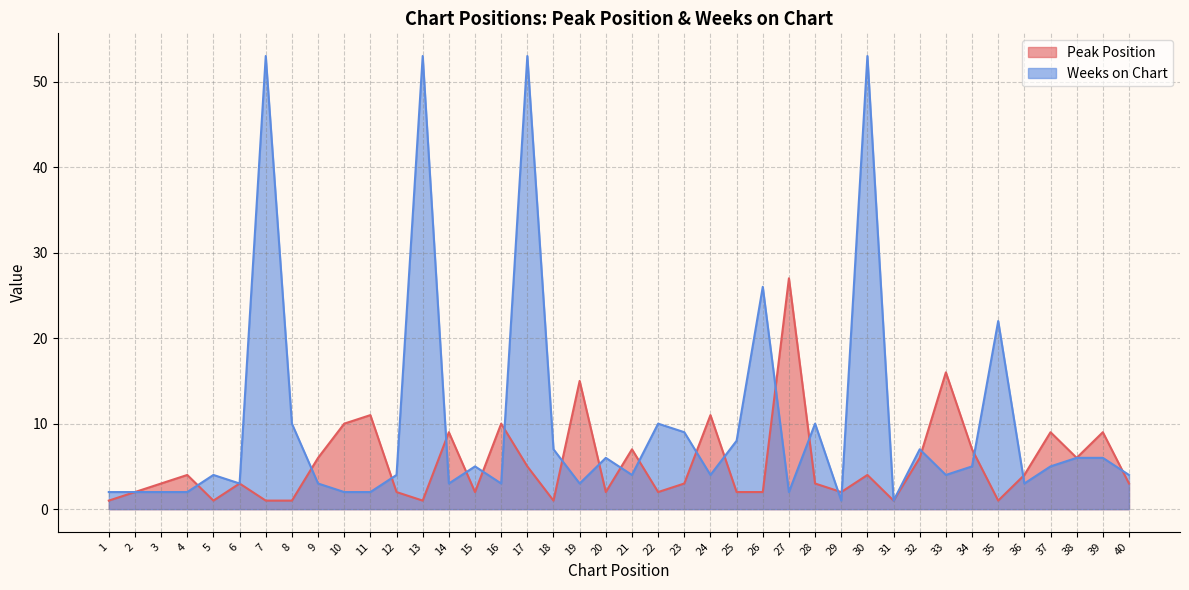

In Weeks on Chart, how many points are higher than both neighbors (excluding endpoints)?

12